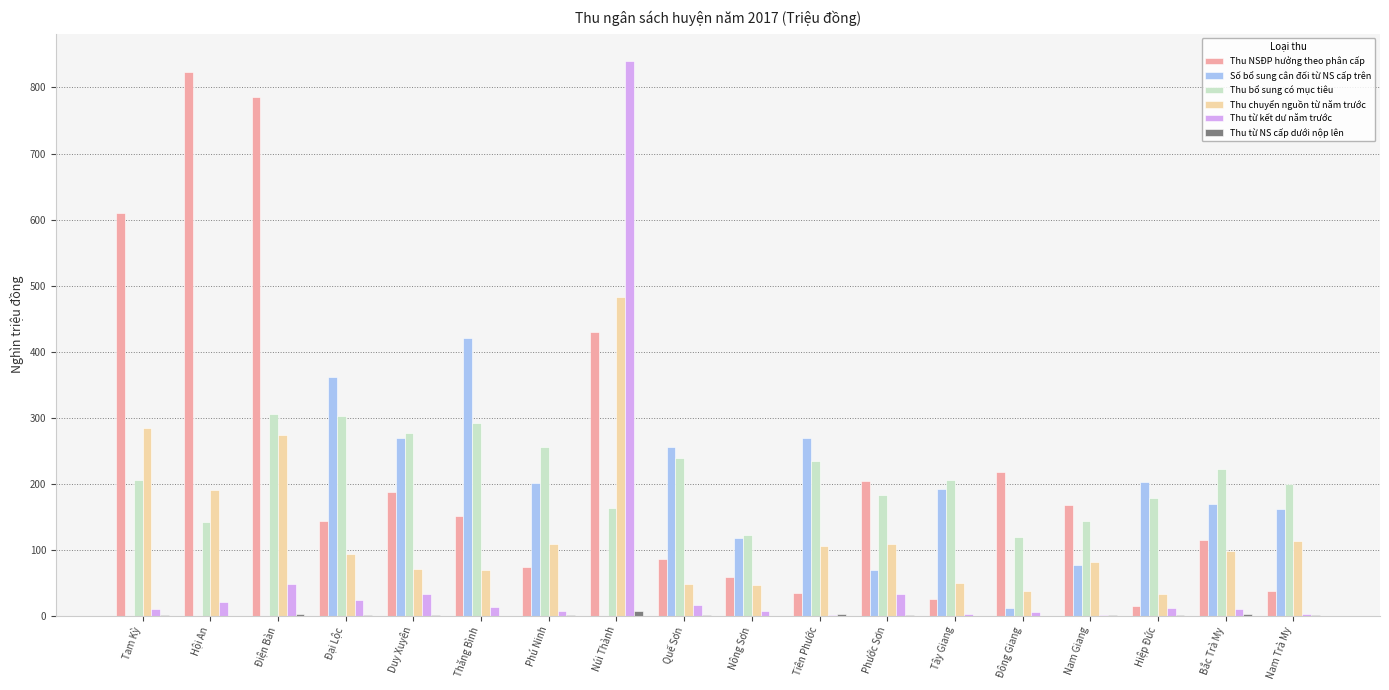

What is the highest value of the Số bổ sung cân đối từ NS cấp trên series?

421.2